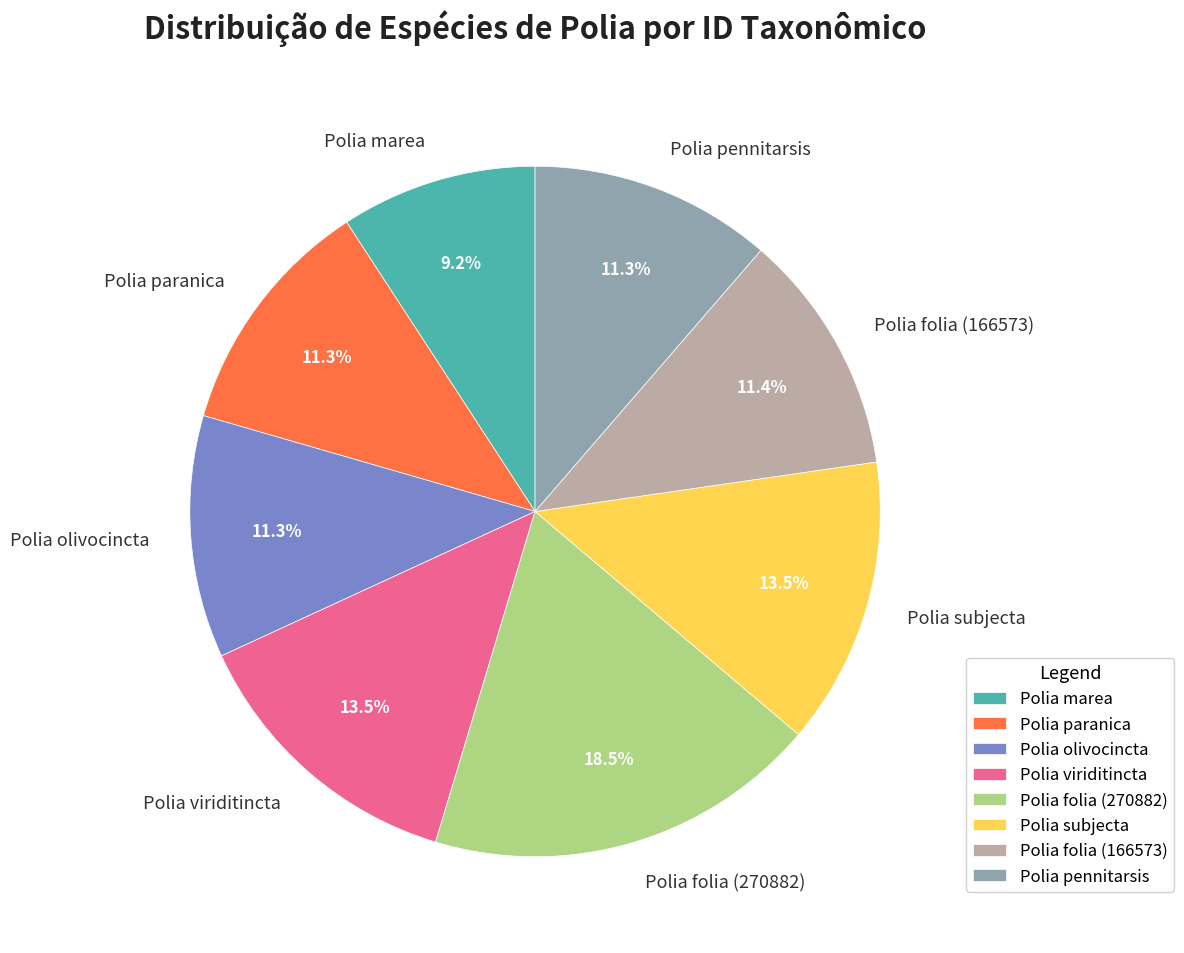

How many segments does this pie chart have?

8